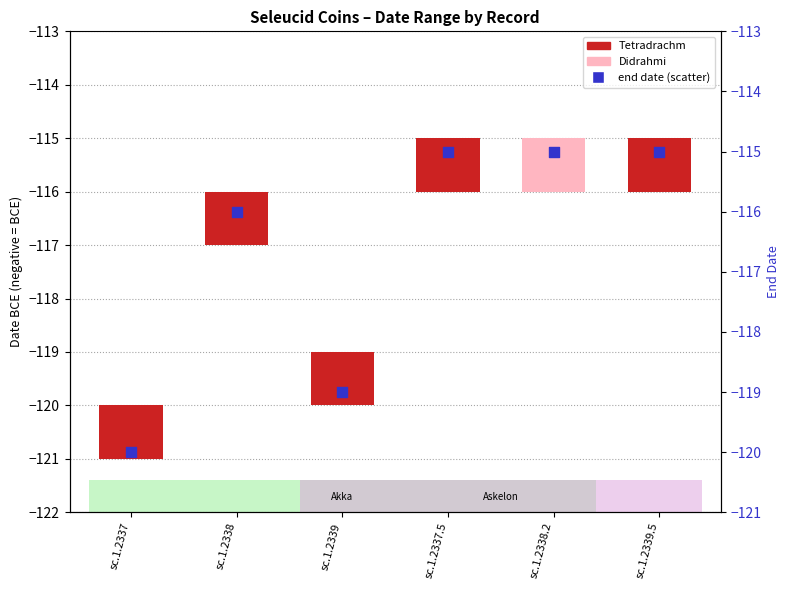

Between sc.1.2339 and sc.1.2337.5, which is larger?

sc.1.2337.5